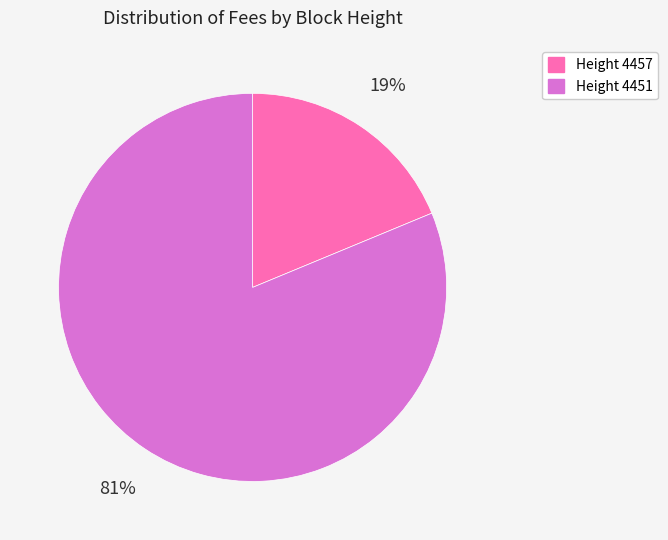

To the nearest percent, what is the difference between the largest and smallest slice percentages?

62%